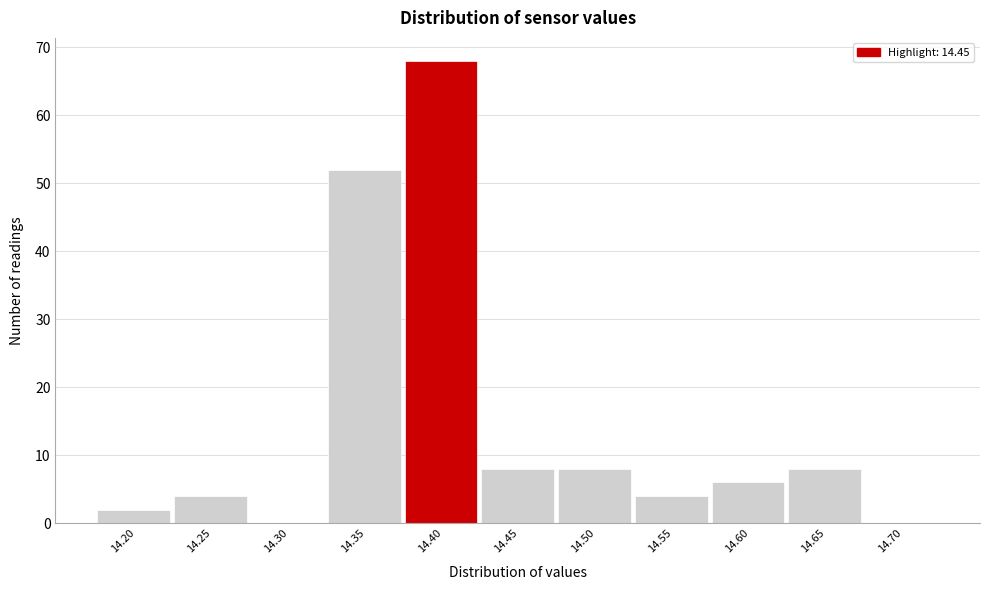

Reading left to right, what are all the values shown in this chart?

14.20=2	14.25=4	14.30=0	14.35=52	14.40=68	14.45=8	14.50=8	14.55=4	14.60=6	14.65=8	14.70=0